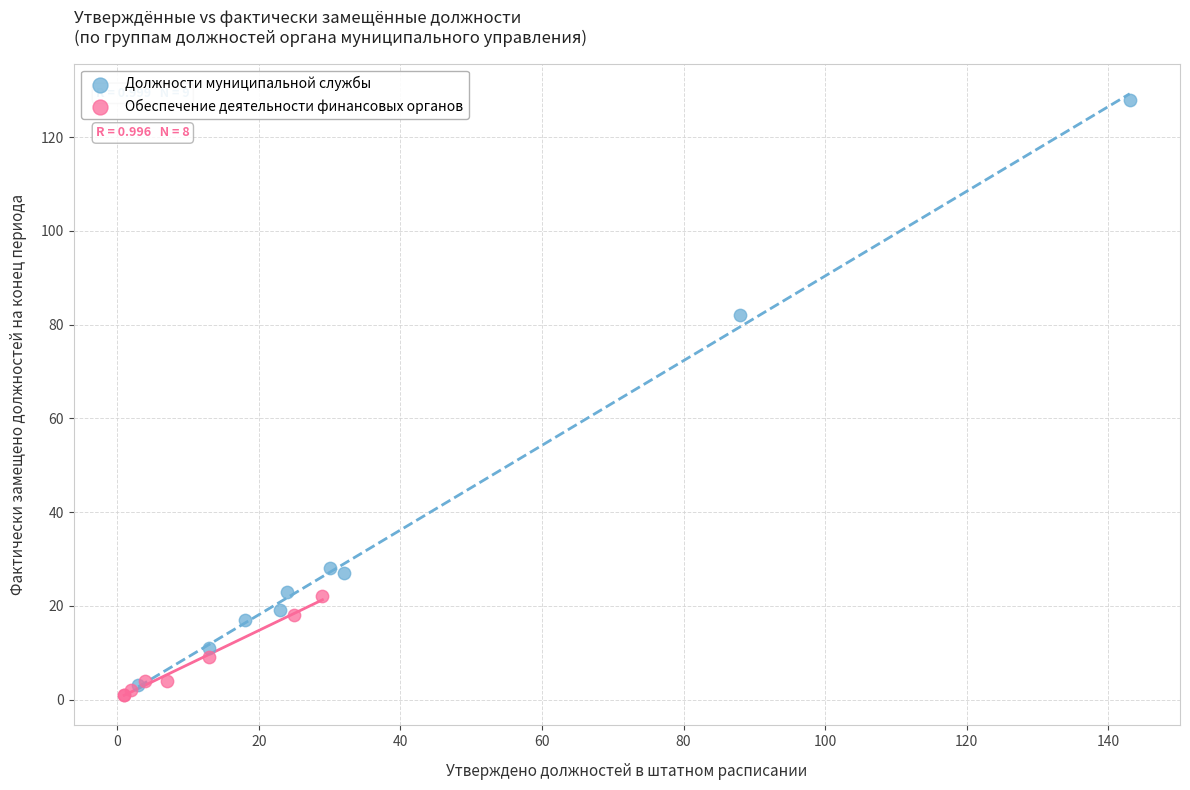

Which series contains the highest Y value?

Должности муниципальной службы